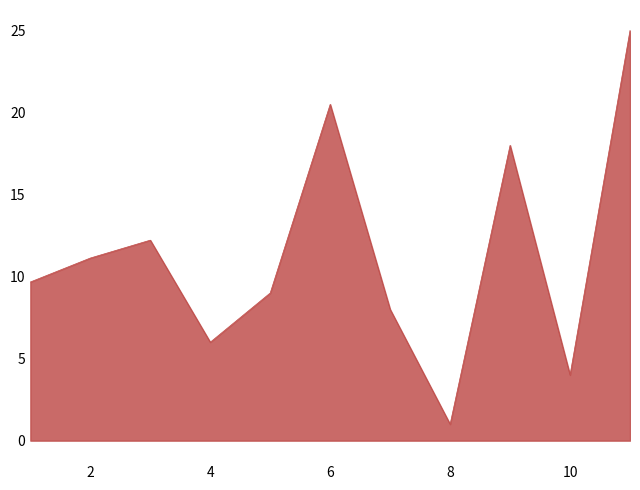

What is the smallest value displayed?

1.0